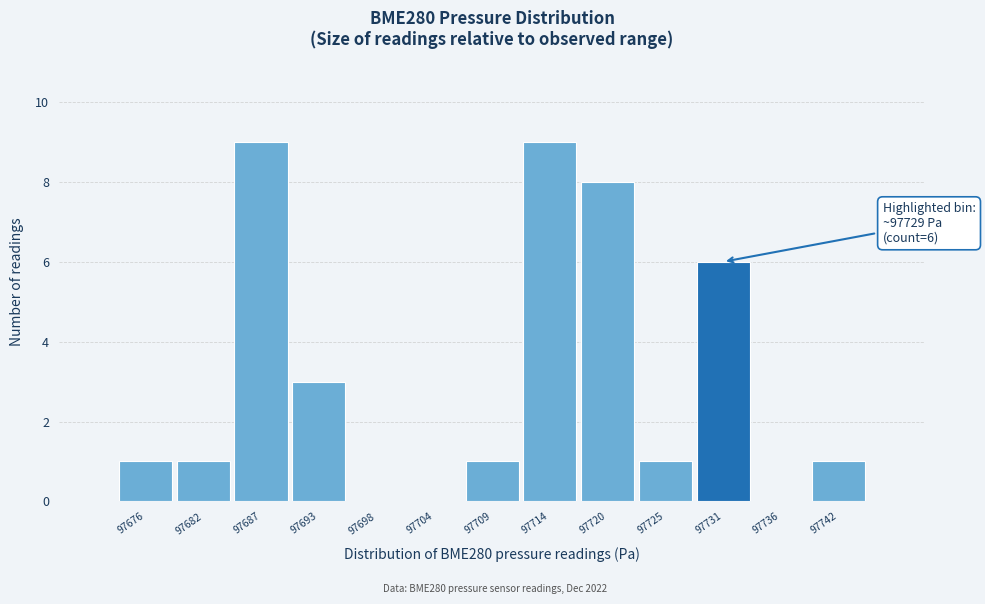

Reading left to right, extract all data points from this chart.

97676=1	97682=1	97687=9	97693=3	97698=0	97704=0	97709=1	97714=9	97720=8	97725=1	97731=6	97736=0	97742=1